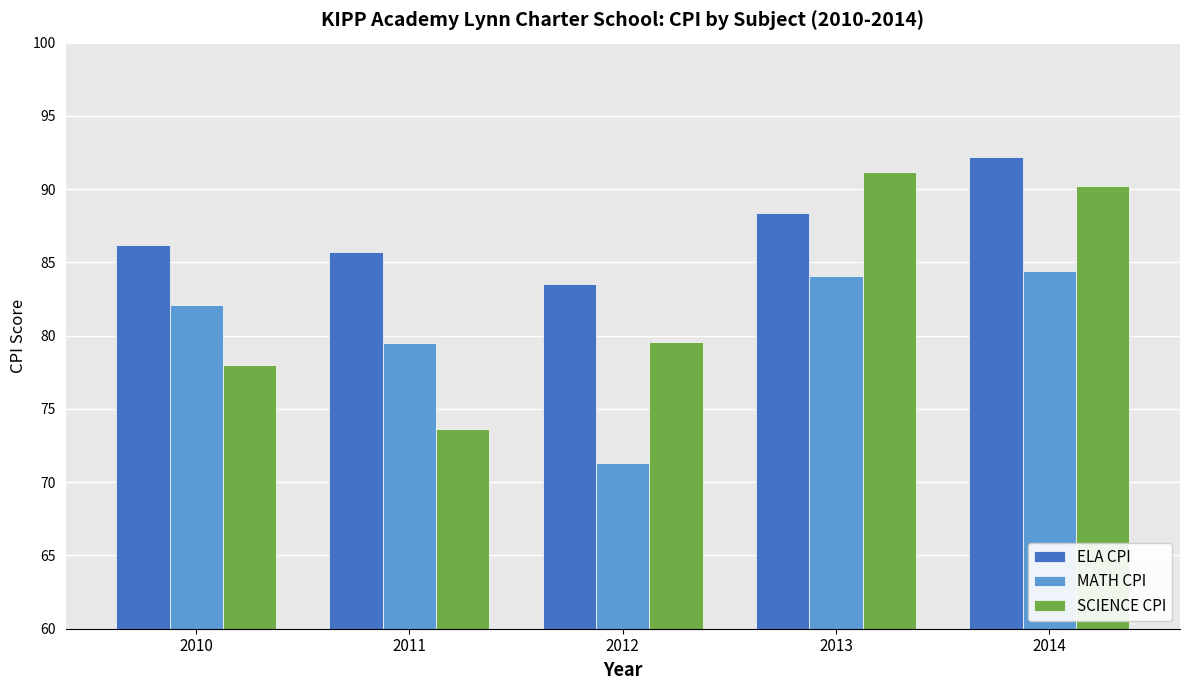

What is the difference between the maximum and second lowest values in the SCIENCE CPI series?

13.2